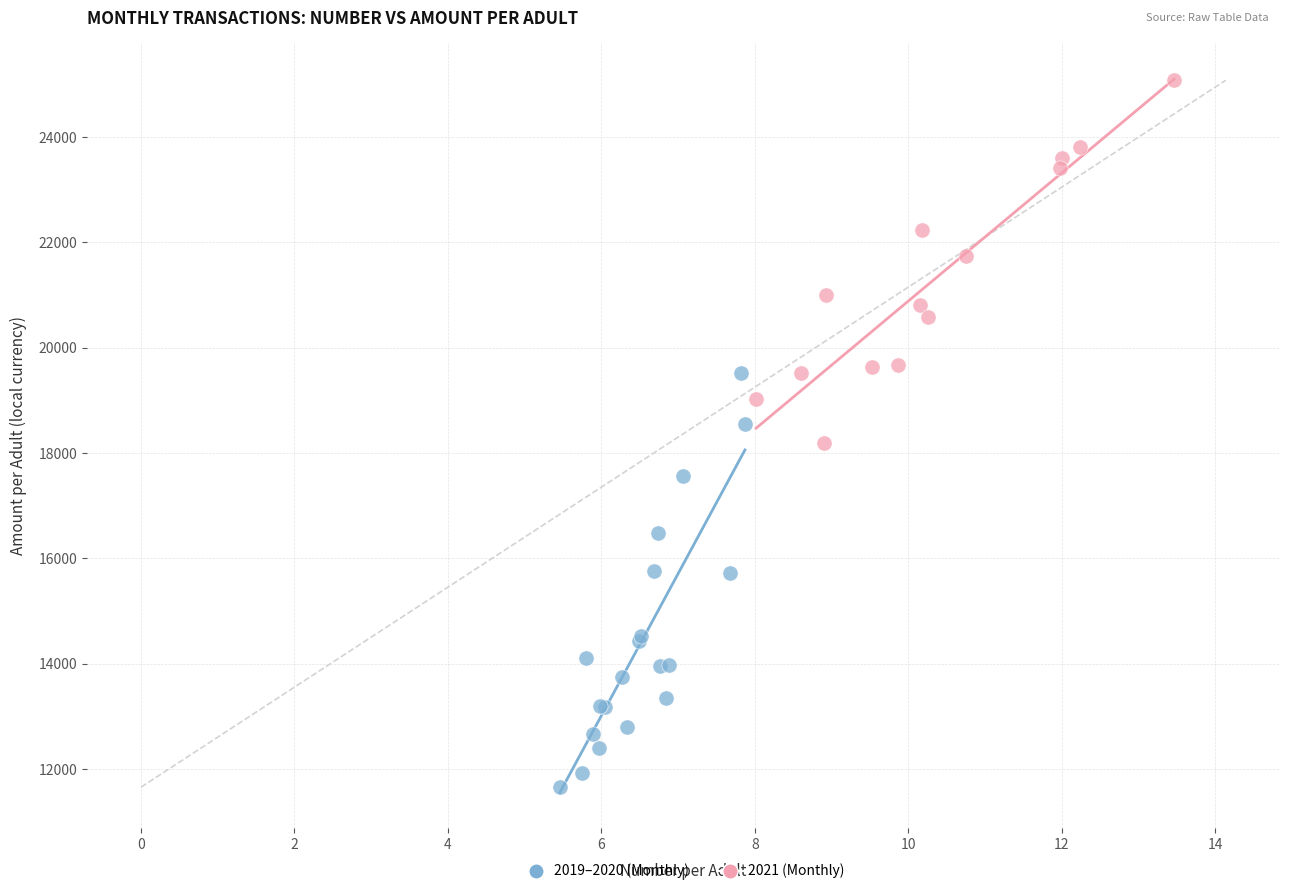

Which series contains the lowest Y value?

2019–2020 (Monthly)